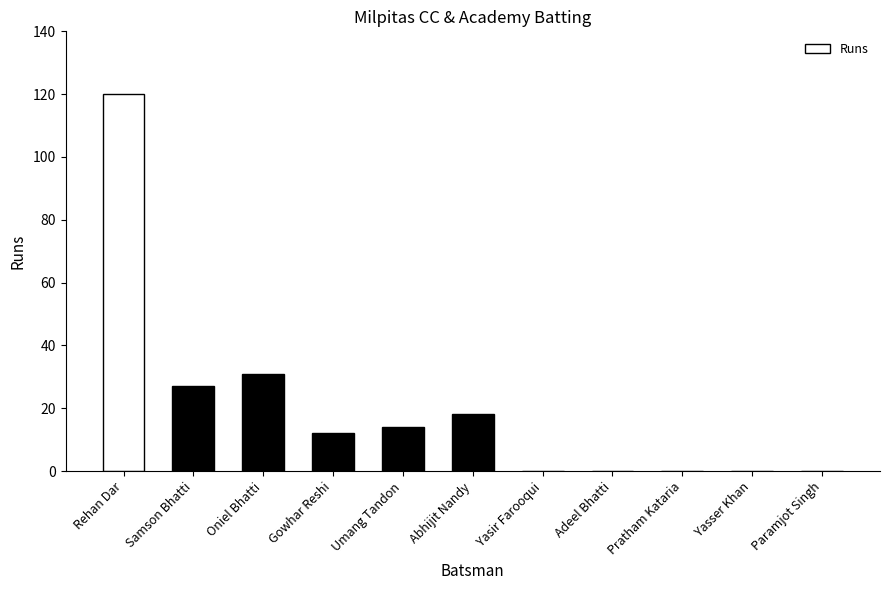

Where is the data nearest to the value 60?

Oniel Bhatti